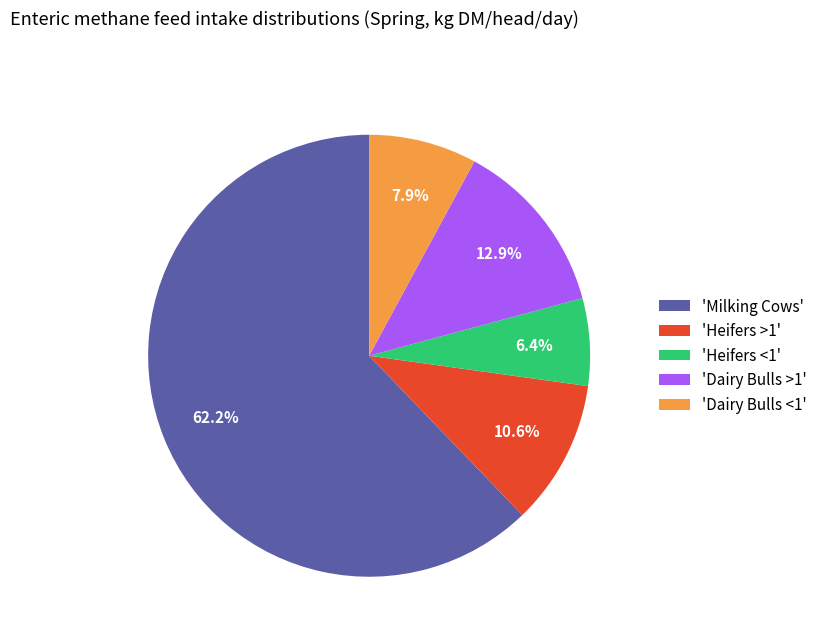

Count the number of slices in the pie.

5